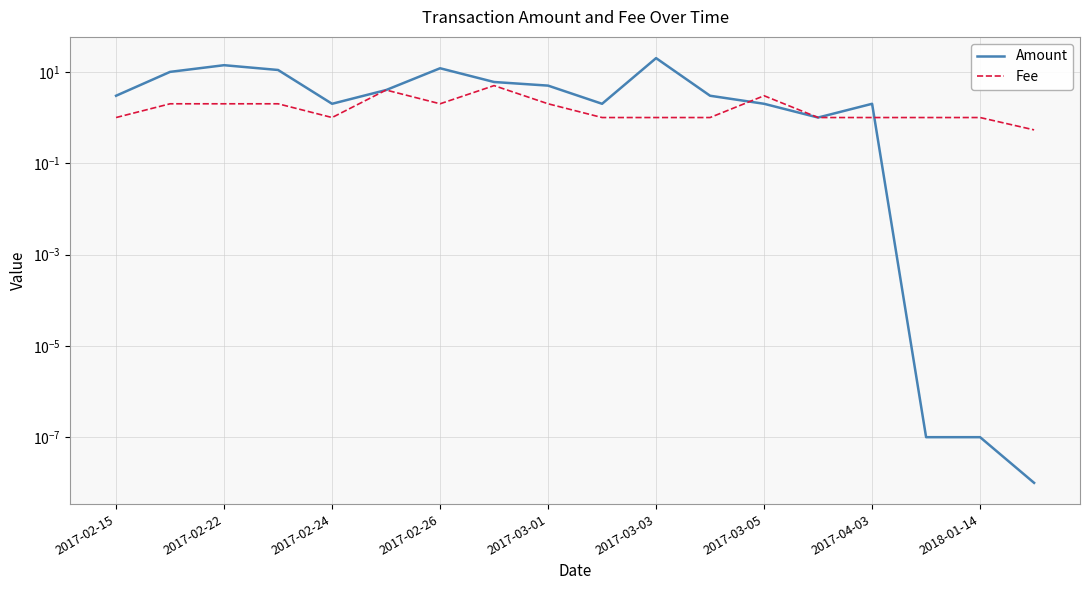

What is the greatest value displayed?

20.0